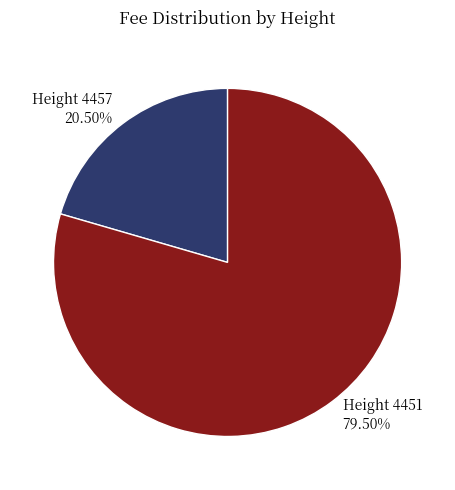

Is the sum of Height 4451 79.50% and Height 4457 20.50% greater than half?

Yes